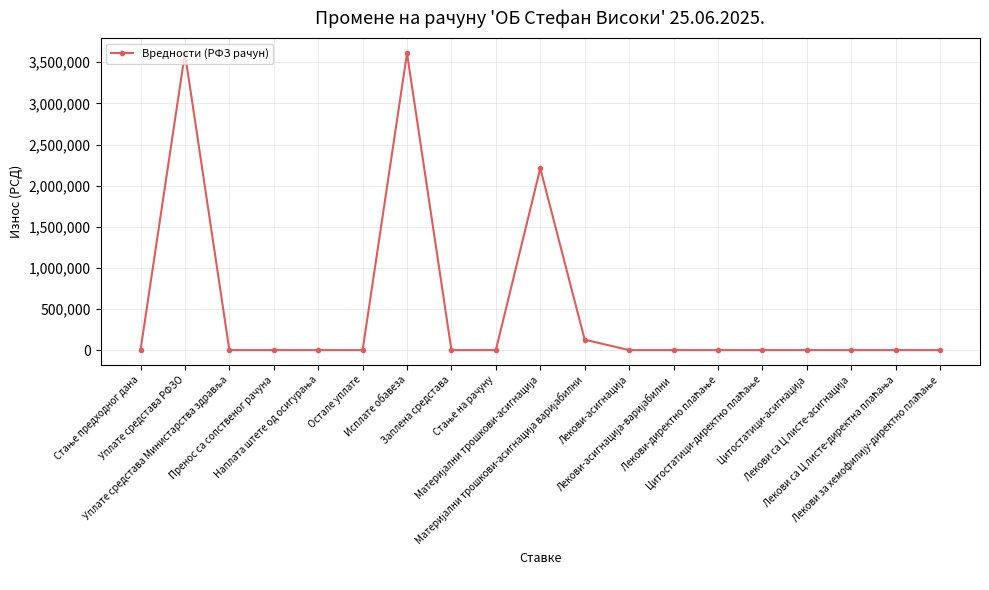

True or false: the data has more than 2 interior local peaks.

True